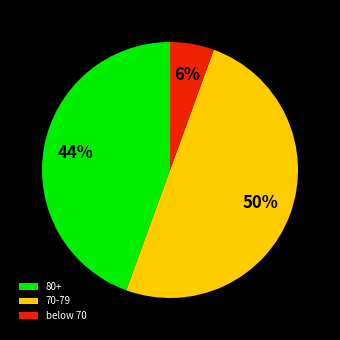

Do 70-79 and 80+ together represent more than half of the pie?

Yes